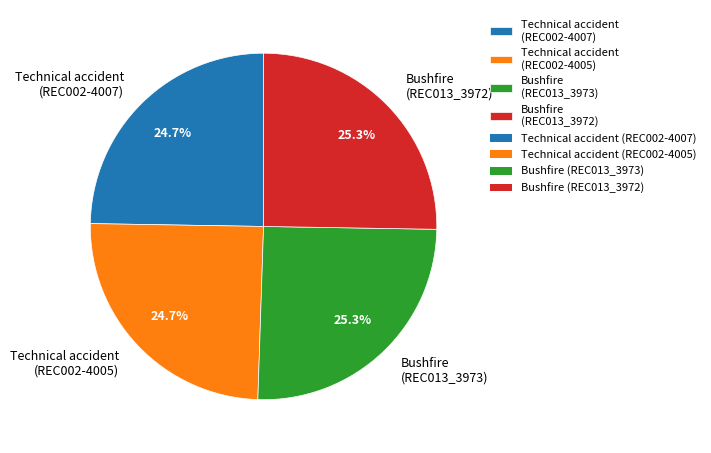

Is there any slice that represents more than half of the pie?

No